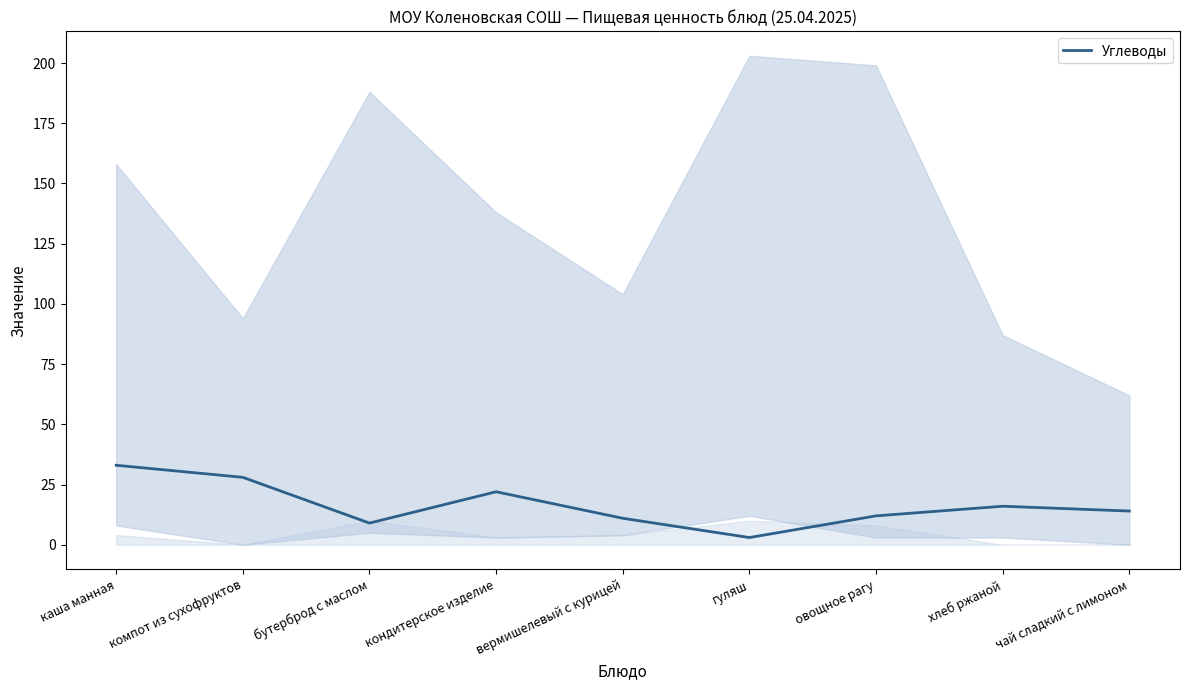

What is the label of the 1st point from the right?

чай сладкий с лимоном